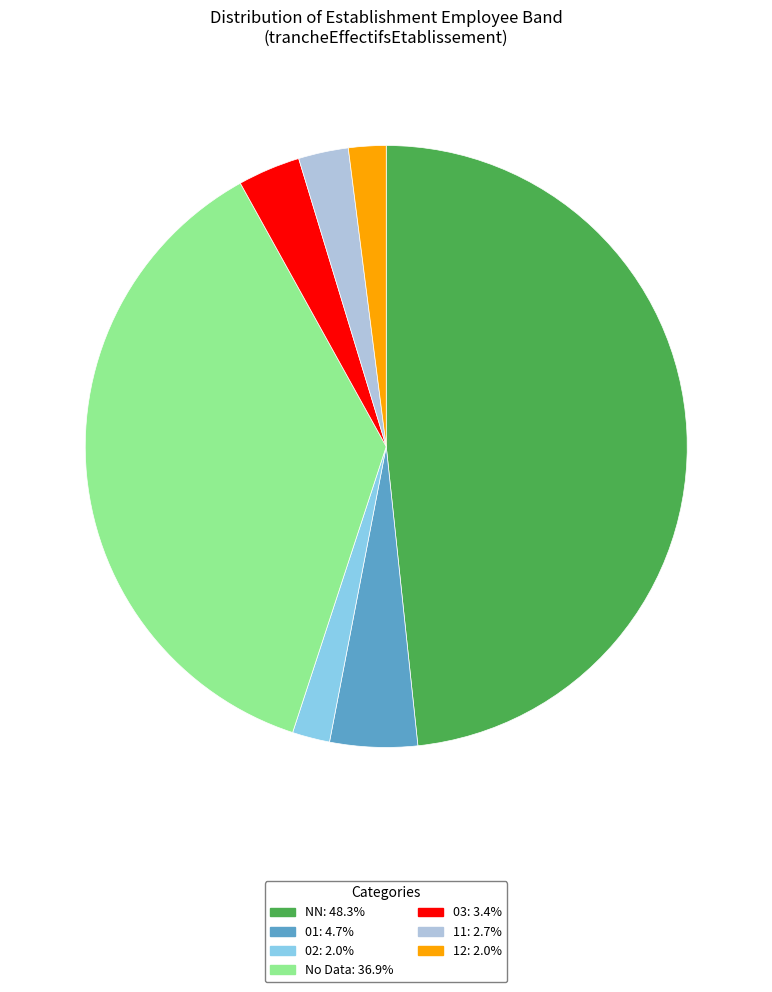

Is there a majority slice in this chart?

No